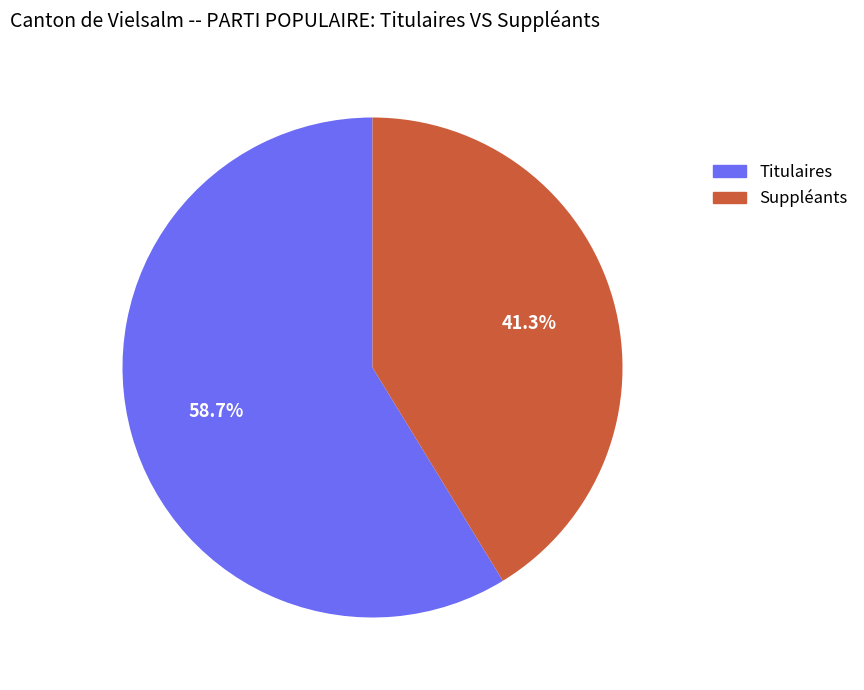

Combined, what portion of the pie is Titulaires and Suppléants?

100.0%